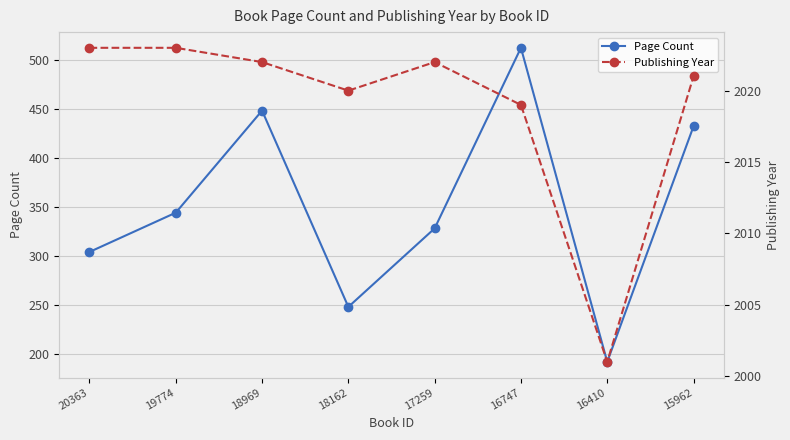

Which series has the largest total across all categories?

Publishing Year